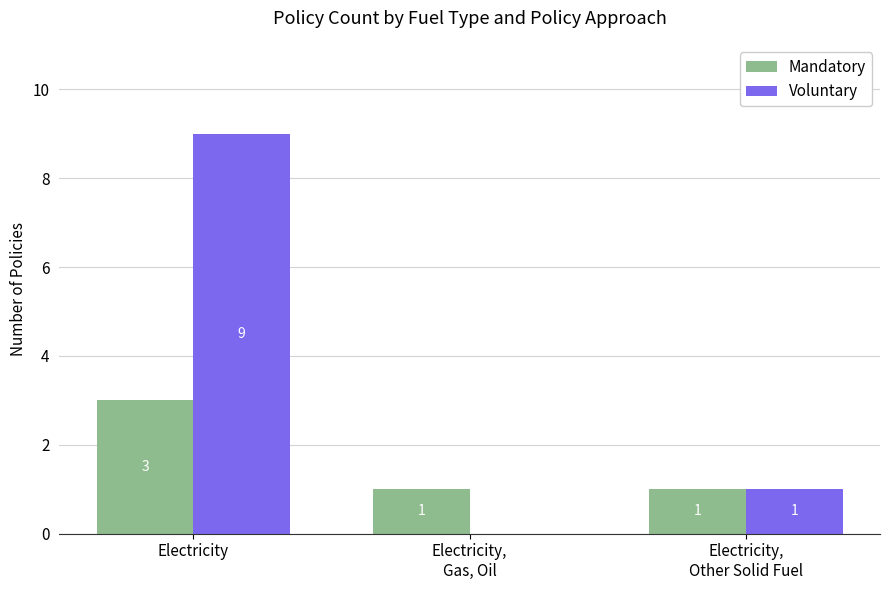

What is the sum of all Voluntary values?

10